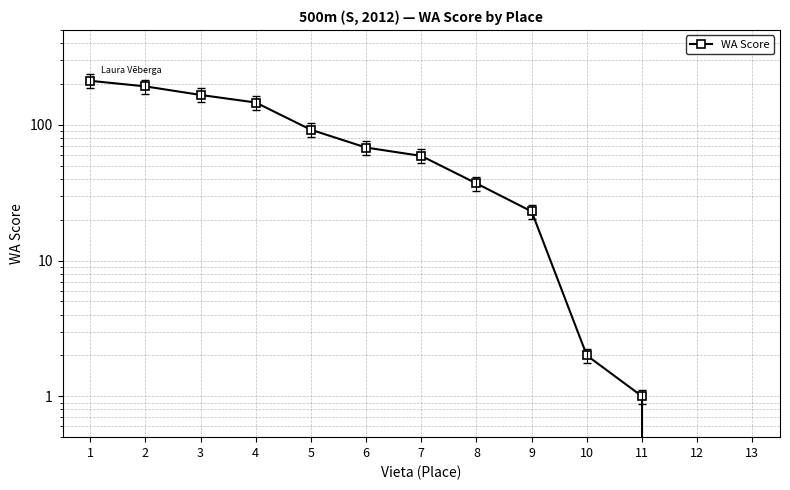

What is the sum of all values?

997